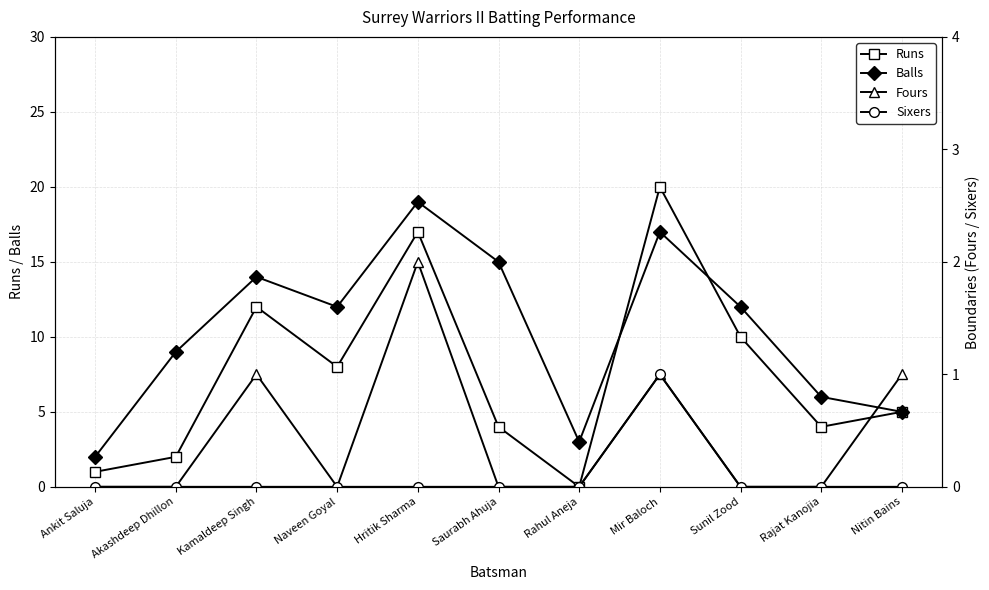

What is the sum of all Balls values?

114